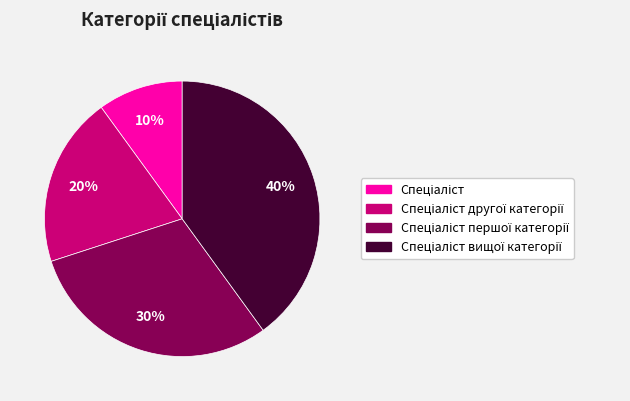

Is there a majority slice in this chart?

No